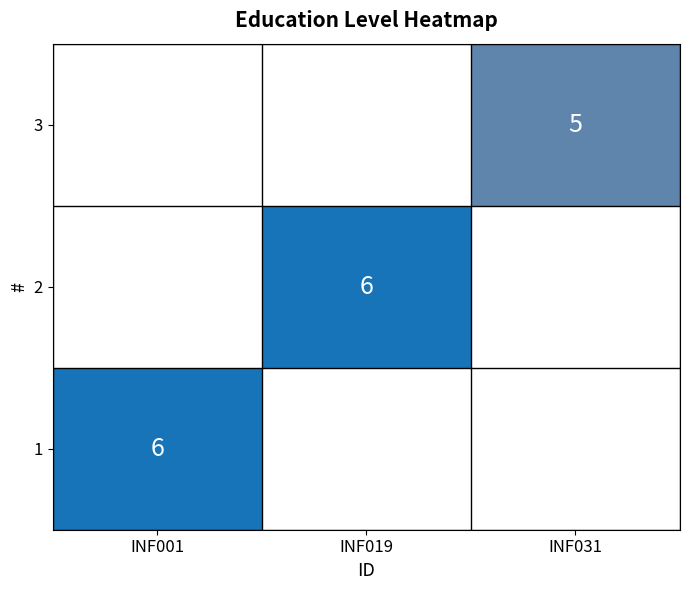

Is it true that 2 equals 6 at INF019?

True